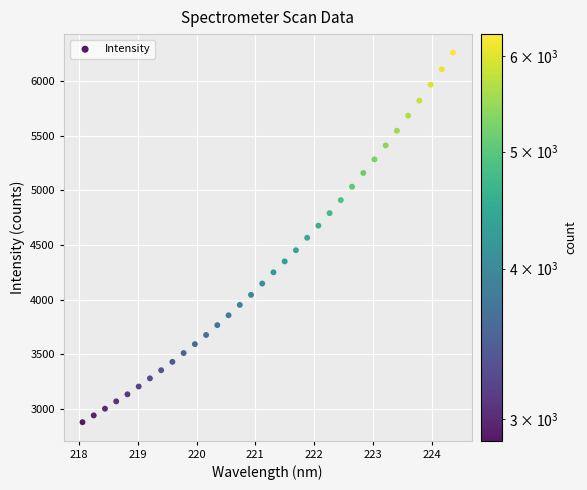

What is the range of Y values (max minus min)?

3377.7